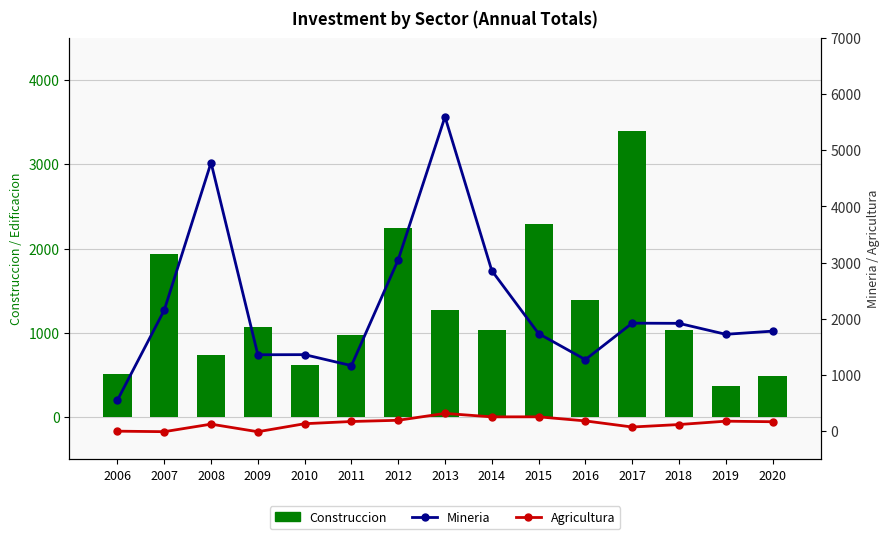

True or false: Mineria has a value of 568.0 at 2009.

False